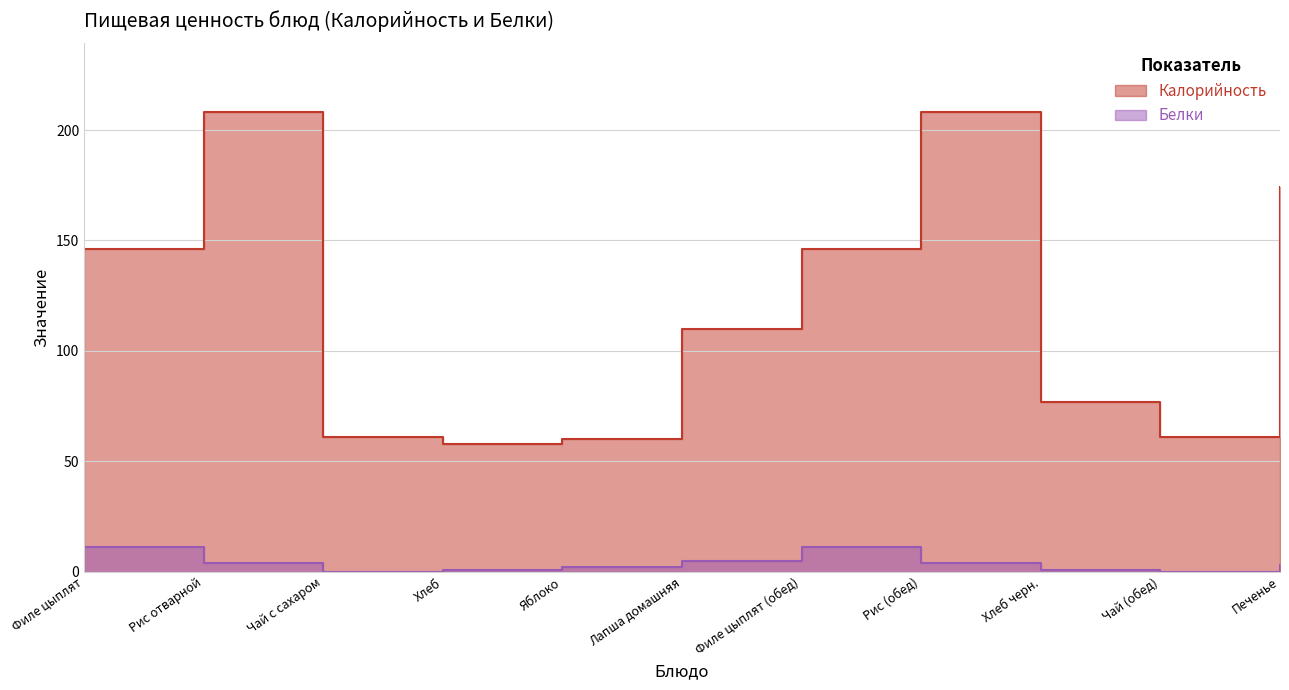

Where does the Калорийность series first go above 110?

Филе цыплят